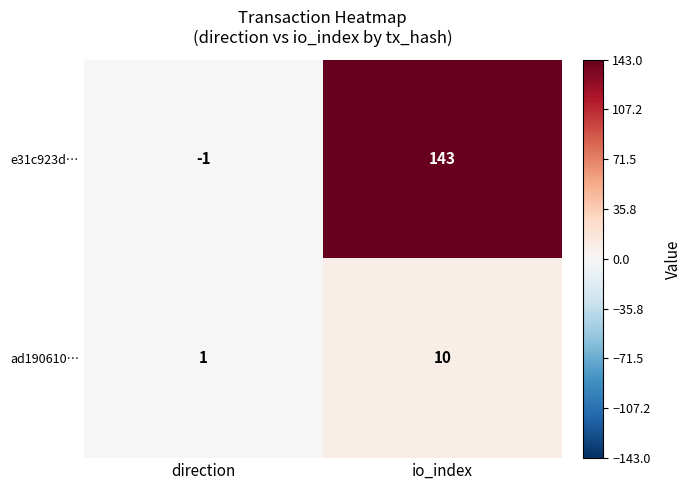

What is the spread (max minus min) of values at io_index?

133